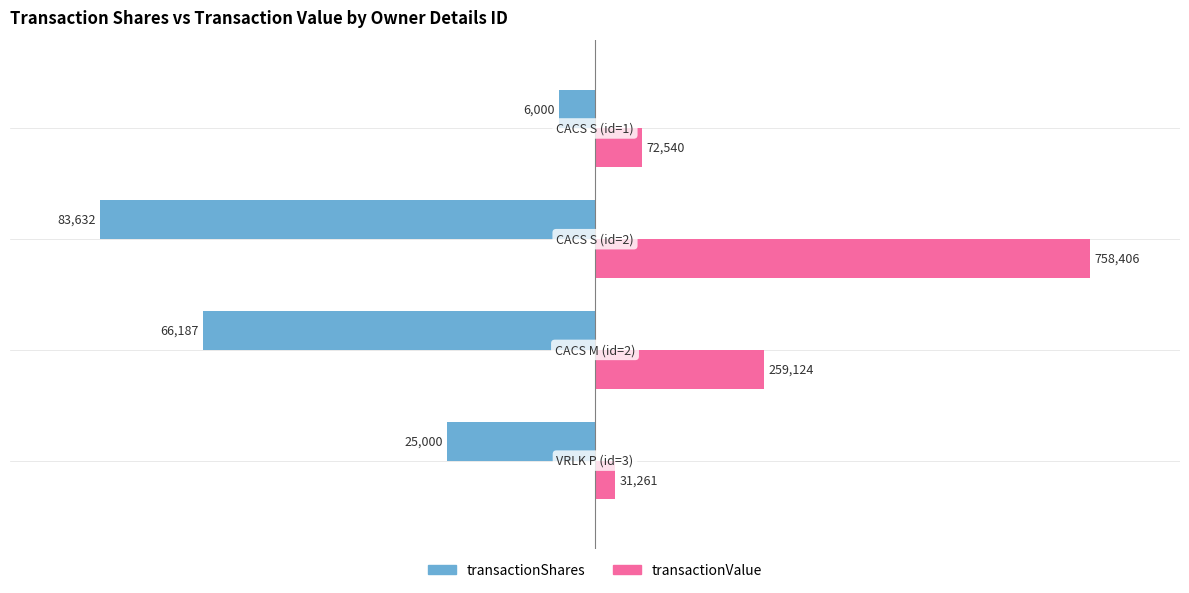

Does the chart contain any negative values?

Yes